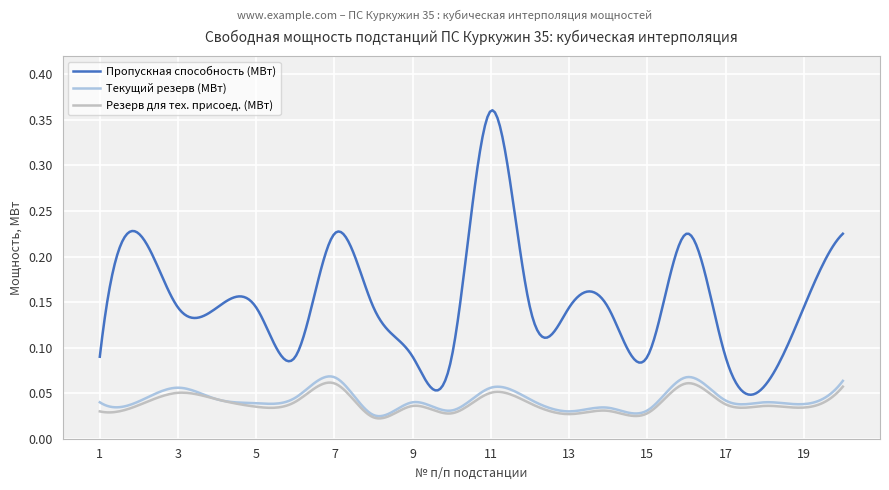

Which series has the widest spread of values?

Пропускная способность (МВт)